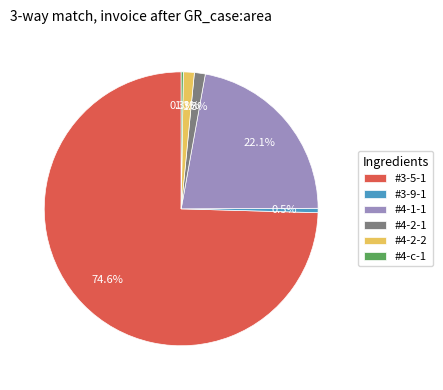

Combined, do #4-1-1 and #4-2-2 account for over 50%?

No